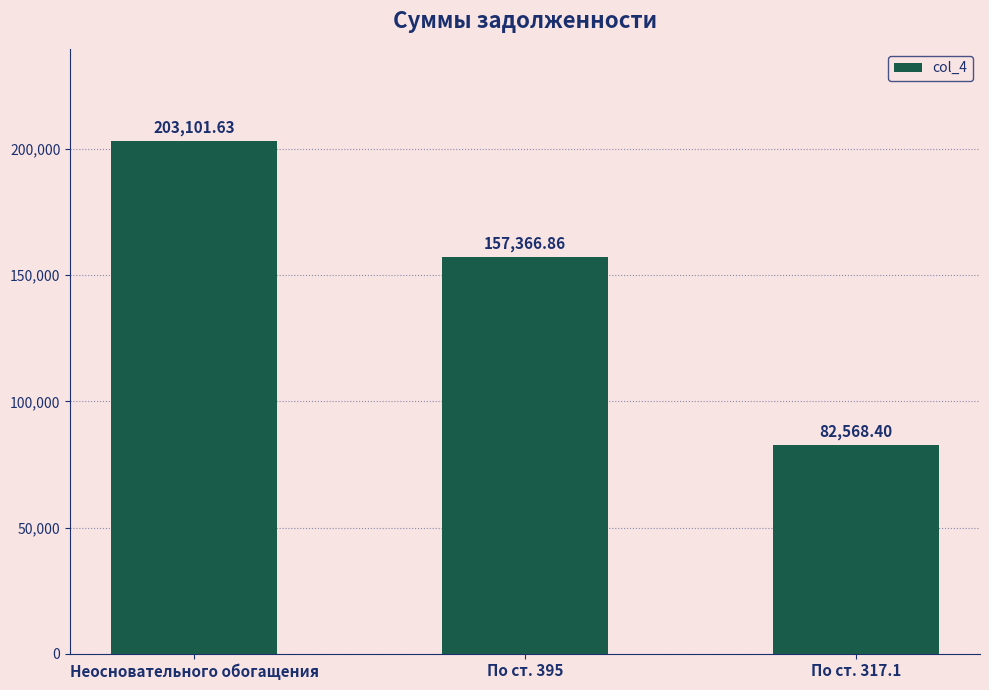

Which category has the lowest value across all series?

По ст. 317.1